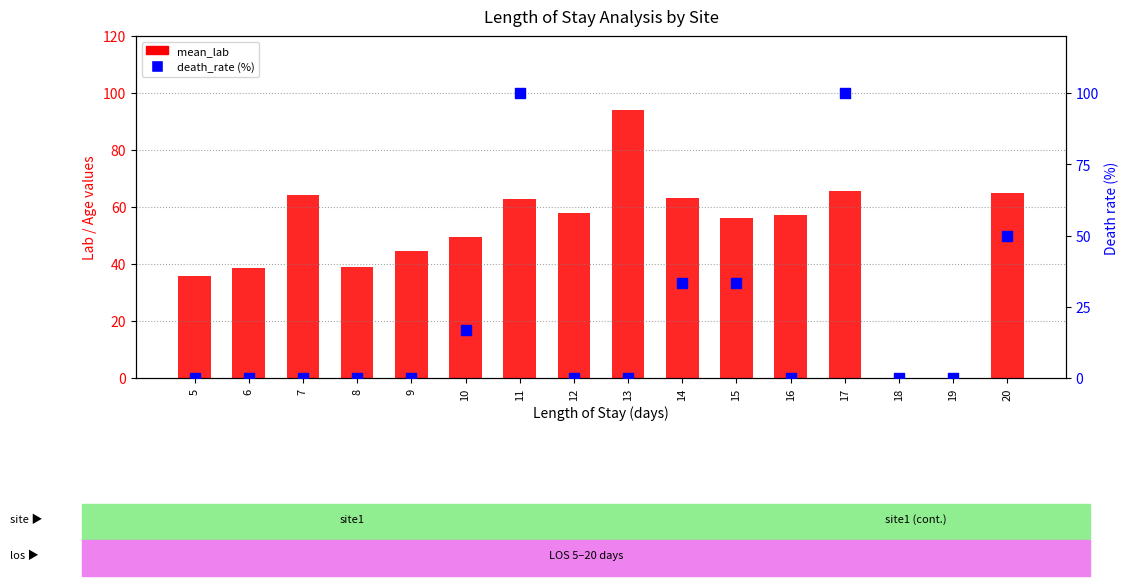

What is the total value across all series at 8?

39.0